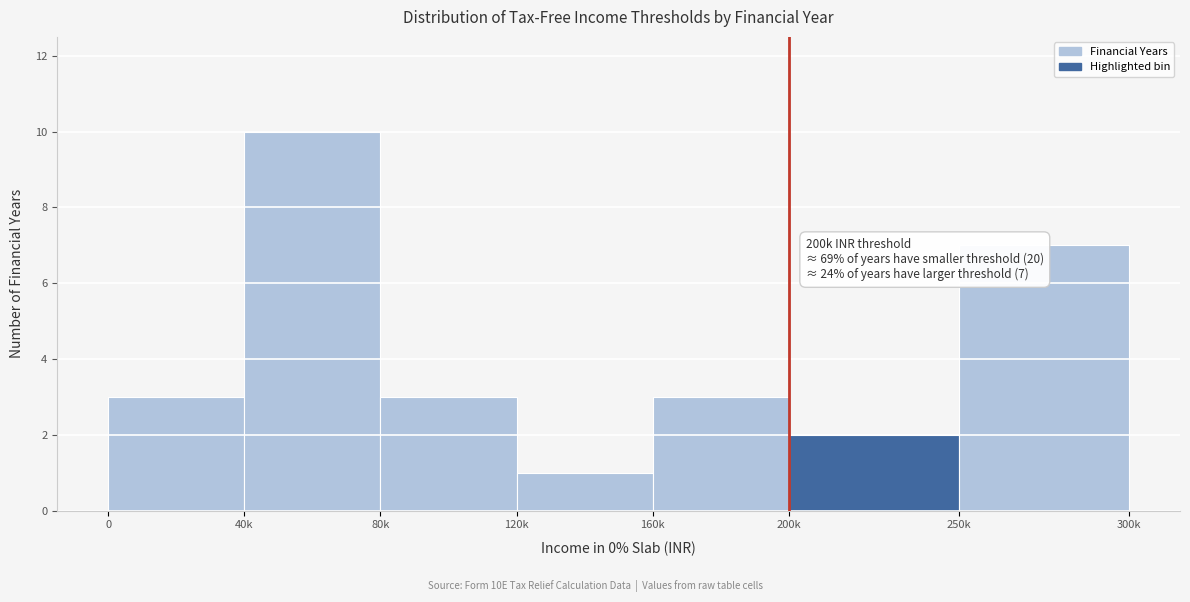

Reading left to right, list all the values displayed in this chart.

0=3	40k=10	80k=3	120k=1	160k=3	200k=2	250k=7